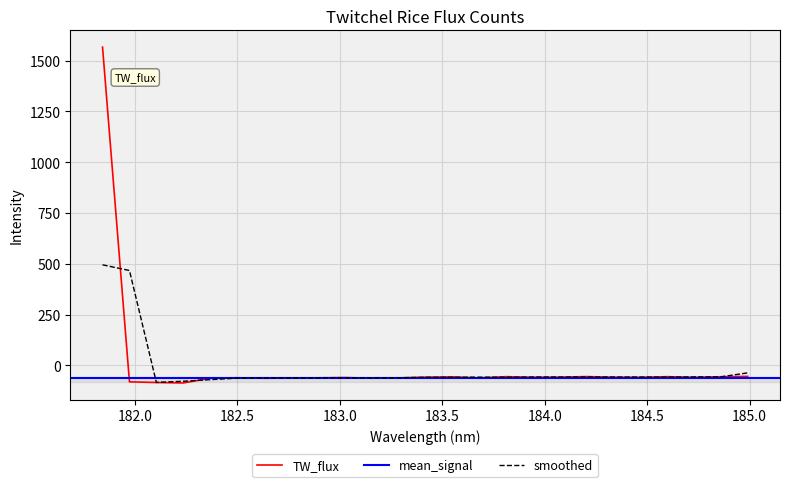

What is the difference between the maximum and minimum values?

1652.1